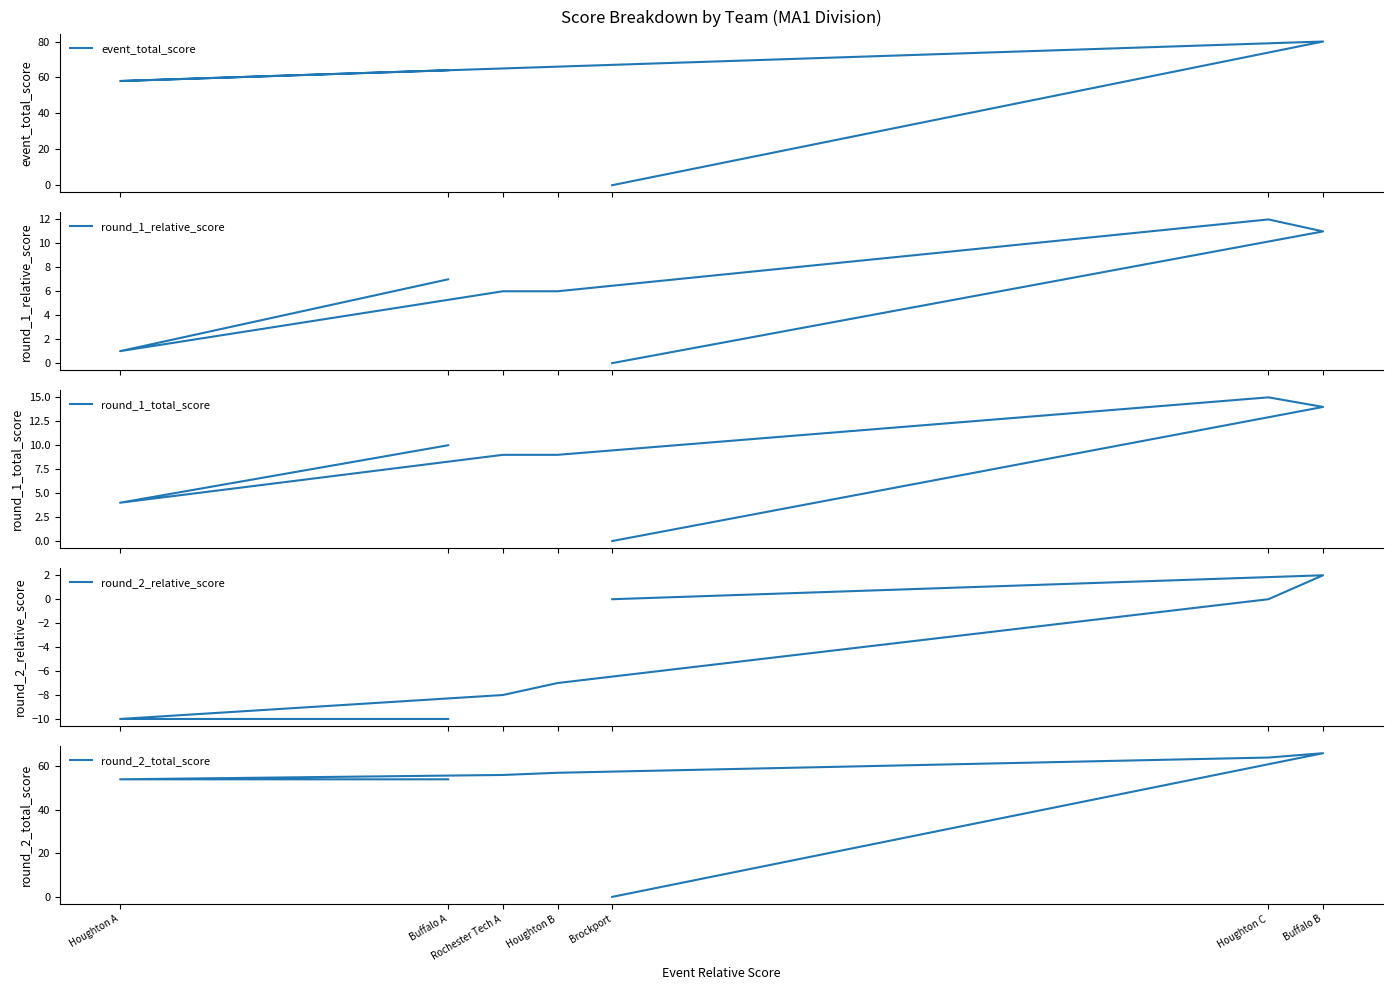

What is the total value across all series at Houghton C?

170